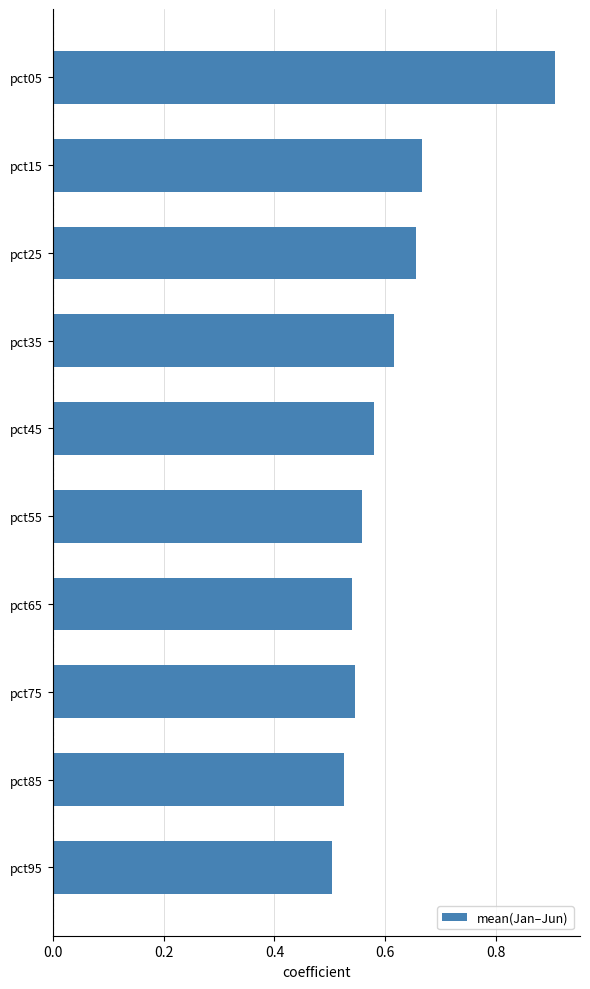

The chart shows a value of 0.9 at pct05. True or false?

True